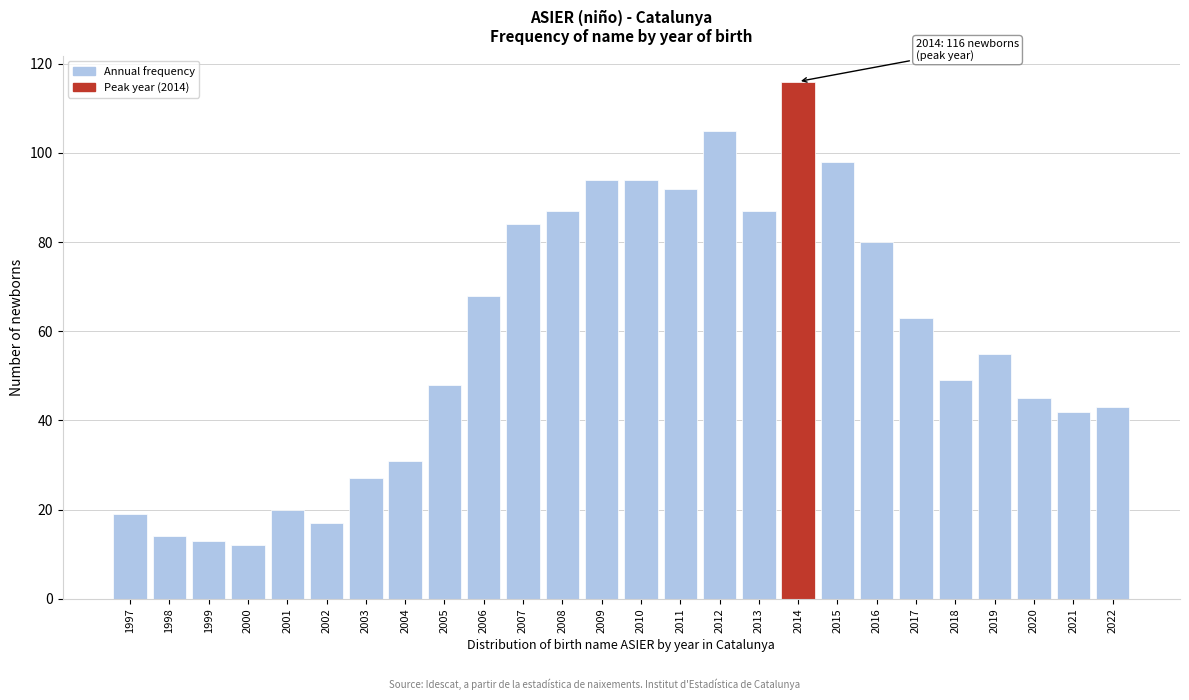

Reading right to left, extract all data points from this chart.

43	42	45	55	49	63	80	98	116	87	105	92	94	94	87	84	68	48	31	27	17	20	12	13	14	19